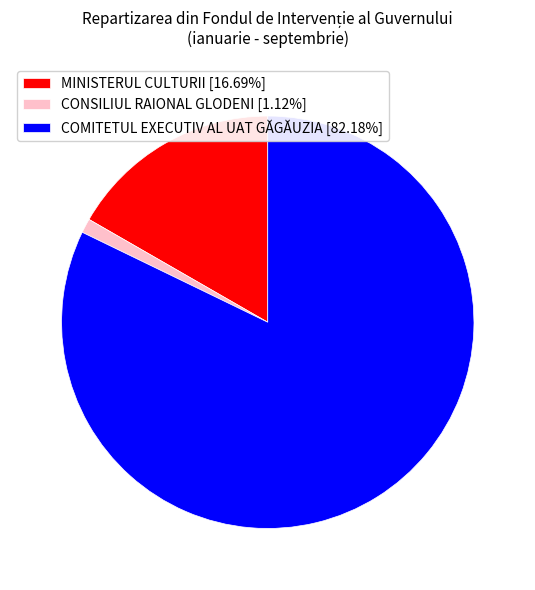

Count the number of slices in the pie.

3